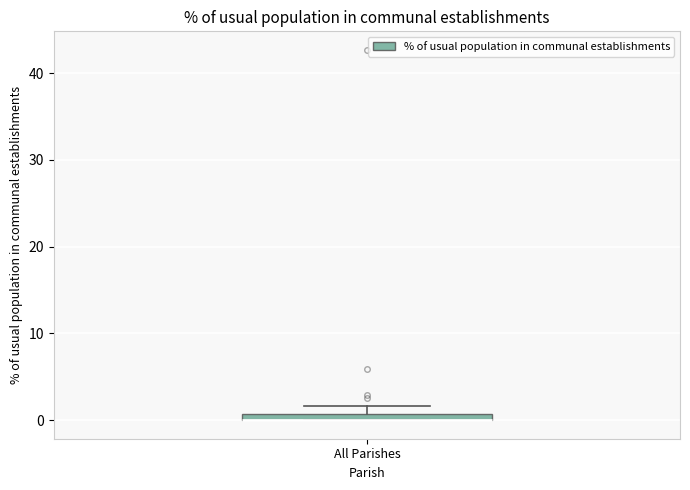

Where is the lower edge of the box for All Parishes on the y-axis? The values are not printed on the chart, so give them approximately, as read against the axis.

0